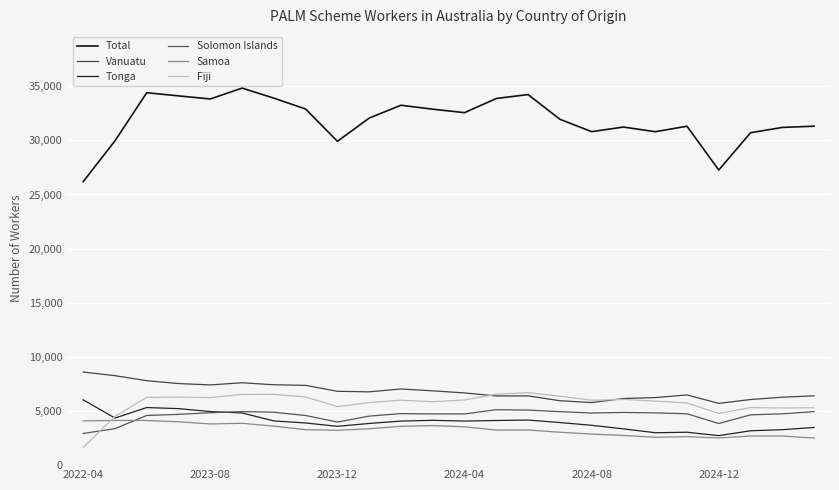

At how many categories does at least one series exceed 10249?

24